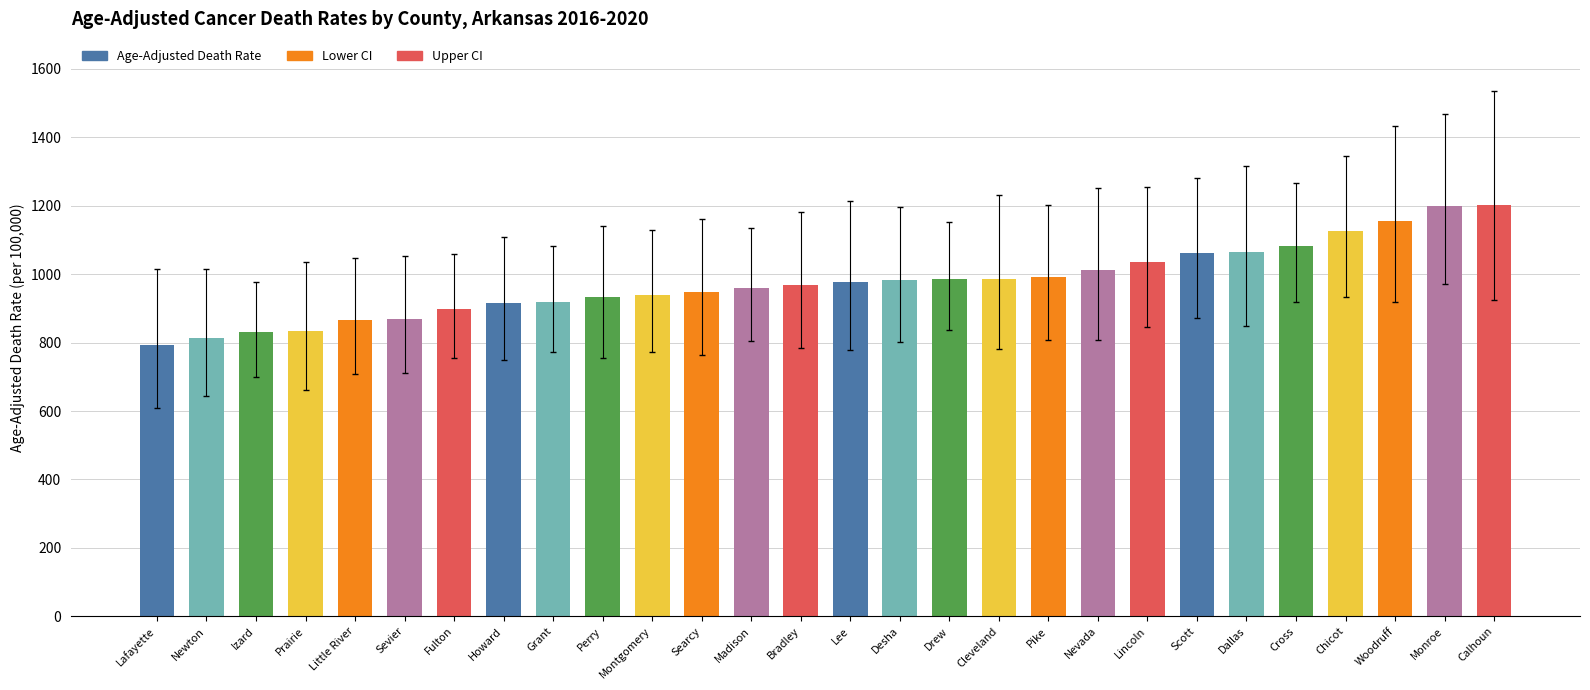

Are the bars horizontal?

No